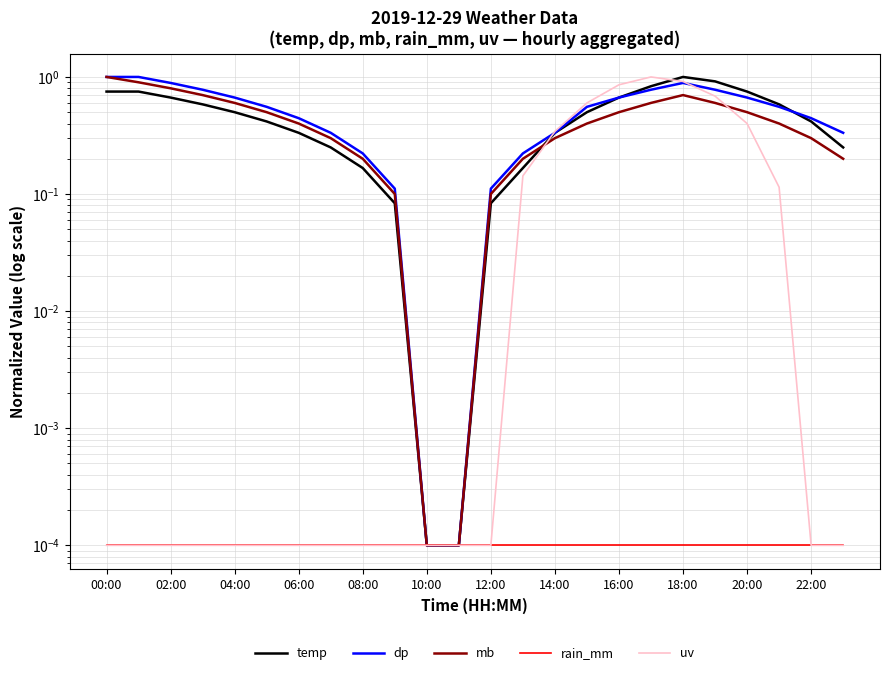

Which series has the largest total across all categories?

dp